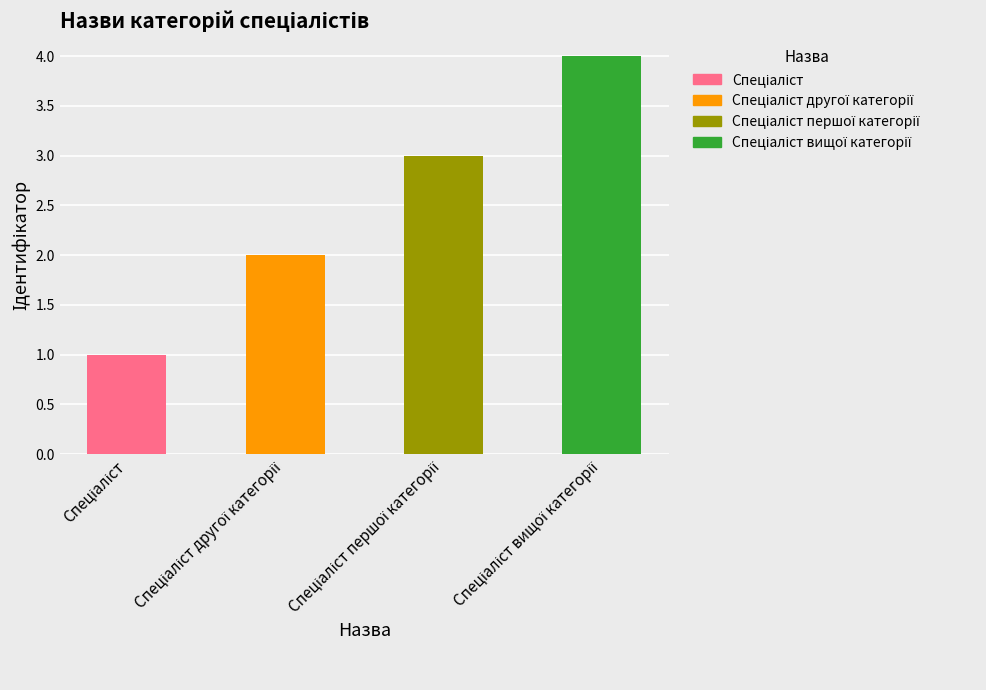

What is the sum of all values?

10